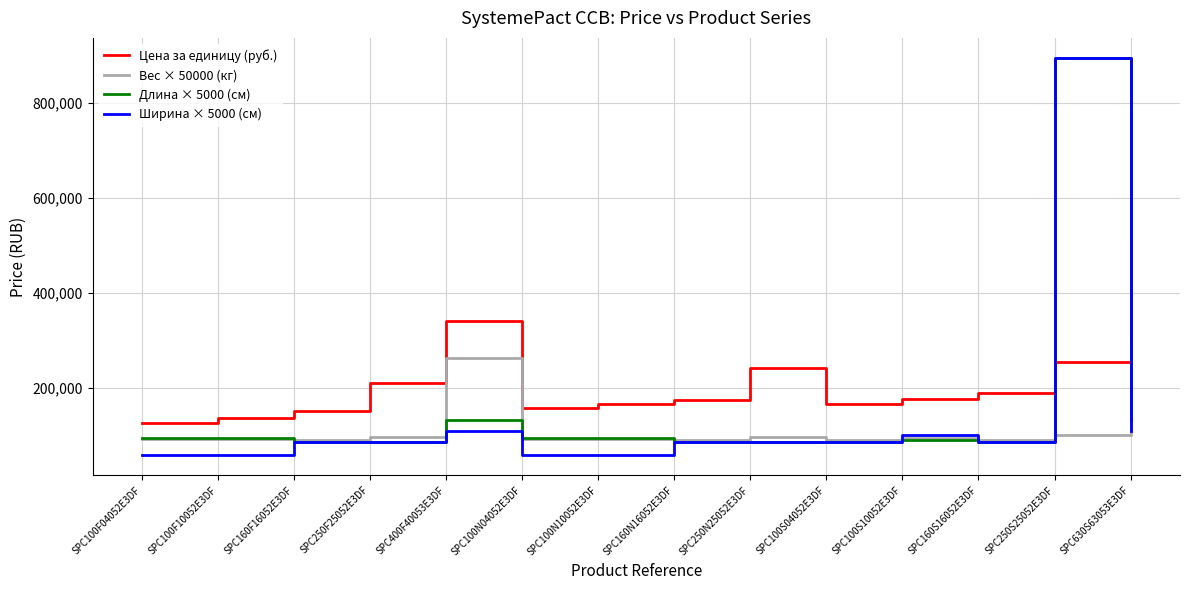

True or false: Цена за единицу (руб.) and Вес × 50000 (кг) cross at least once.

False